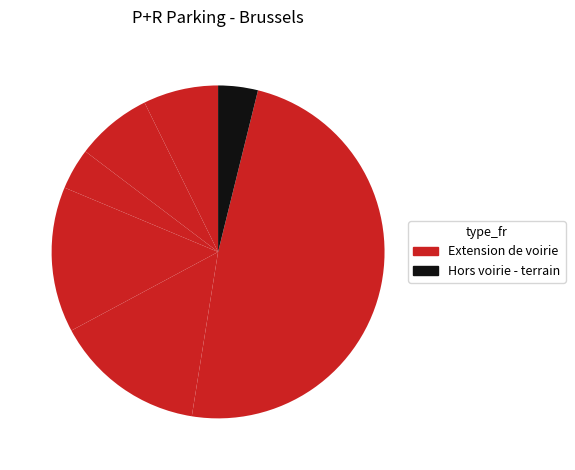

How many slices are in this pie chart?

7